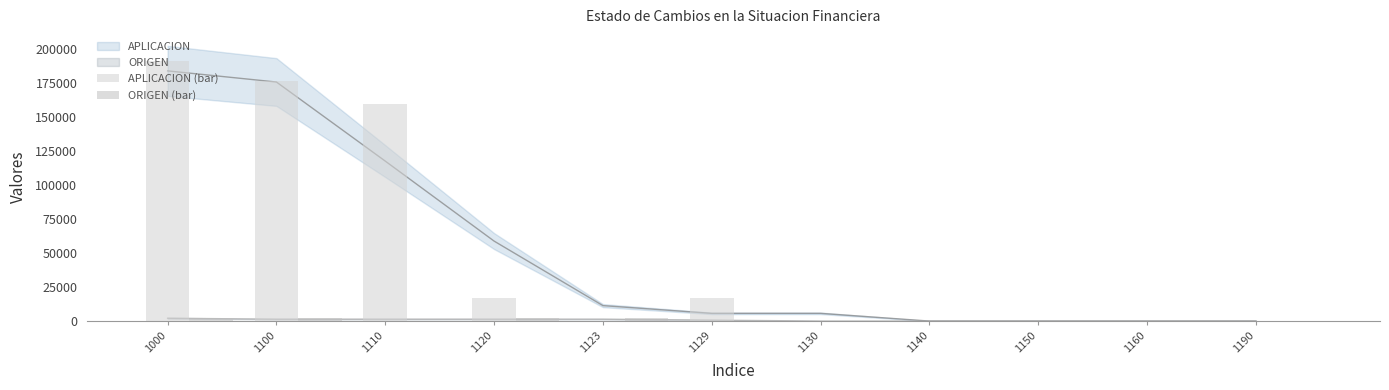

Which series changed the most between 1110 and 1190?

APLICACION (bar)